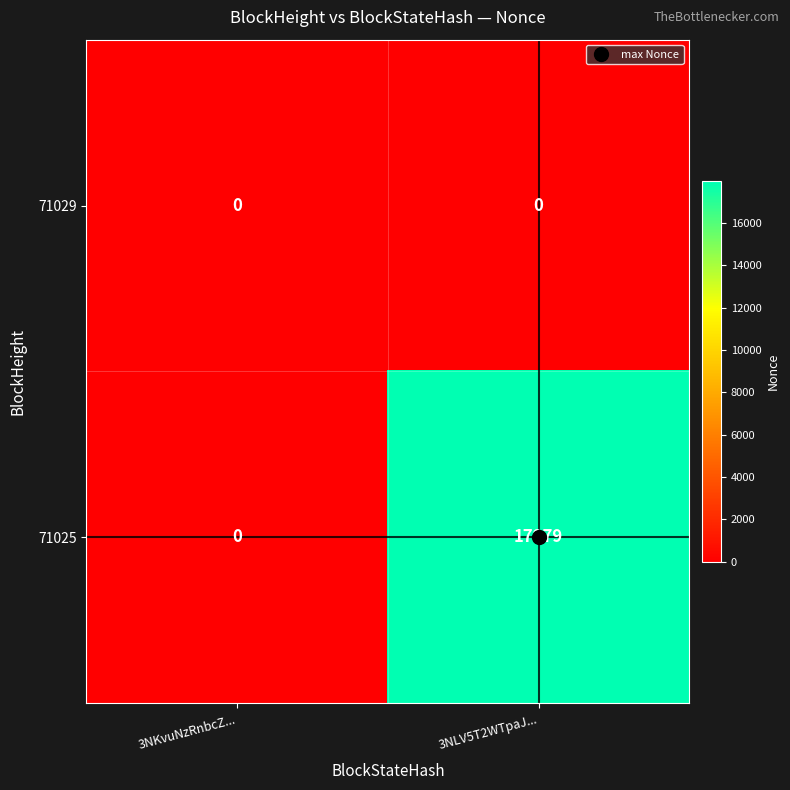

Between 3NKvuNzRnbcZ... and 3NLV5T2WTpaJ..., which series saw the biggest shift?

71025